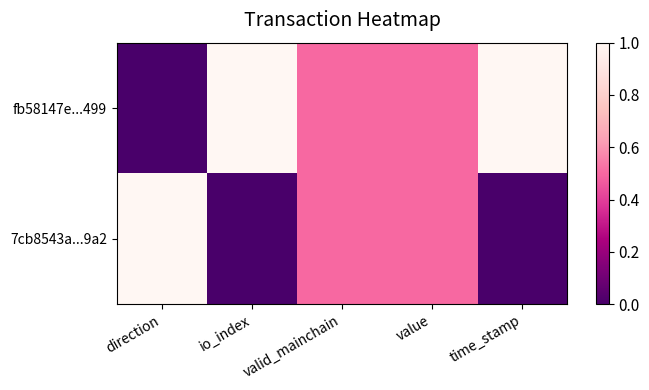

Rank the series by their average value, from lowest to highest.

7cb8543a...9a2, fb58147e...499